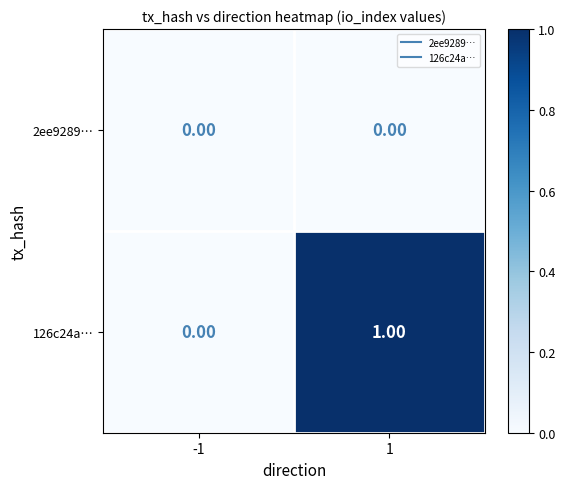

Rank the series at 1 from lowest to highest value.

2ee9289…, 126c24a…